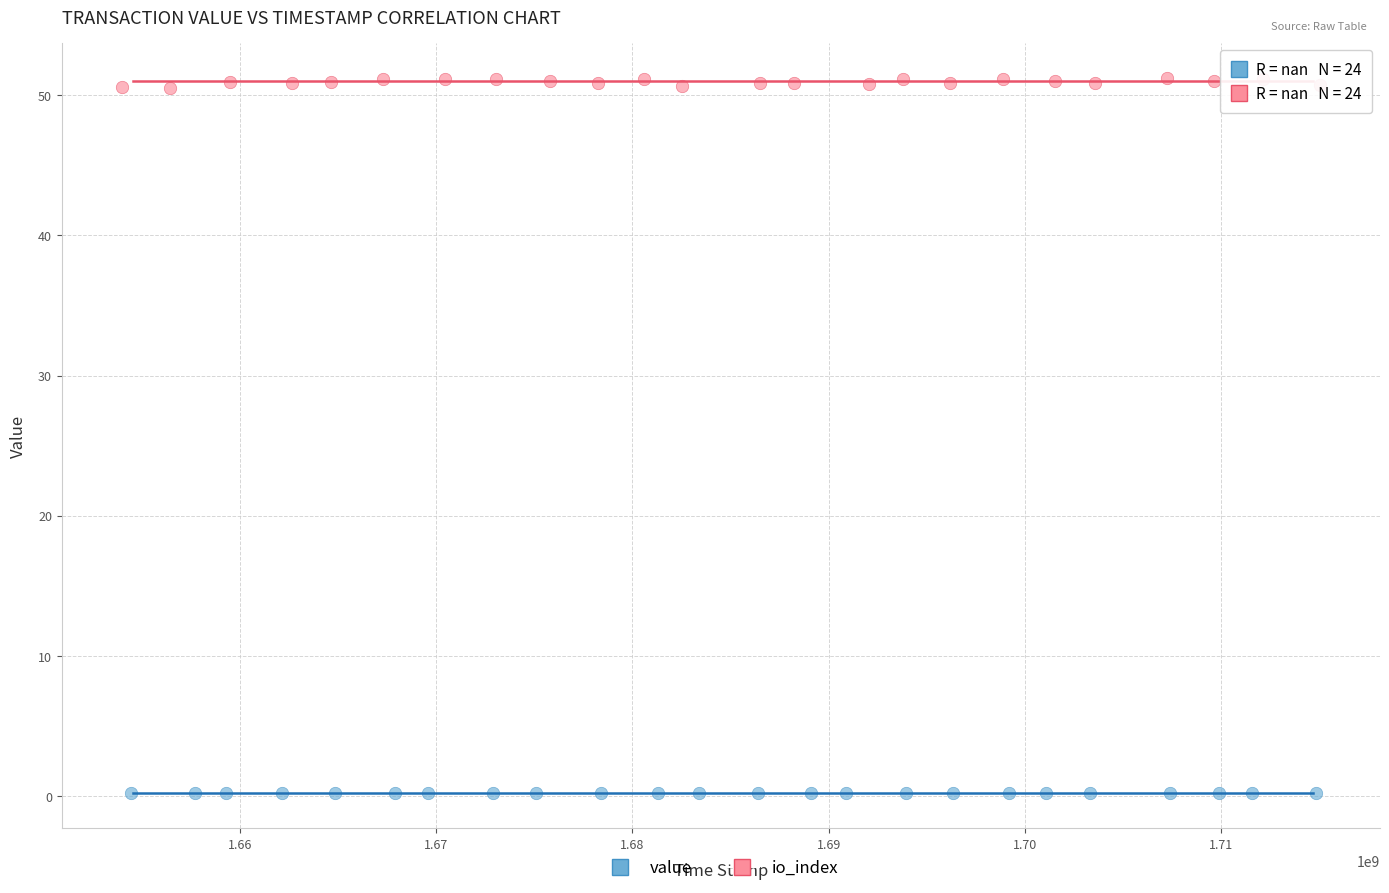

Which series has the largest Y range (max minus min)?

io_index